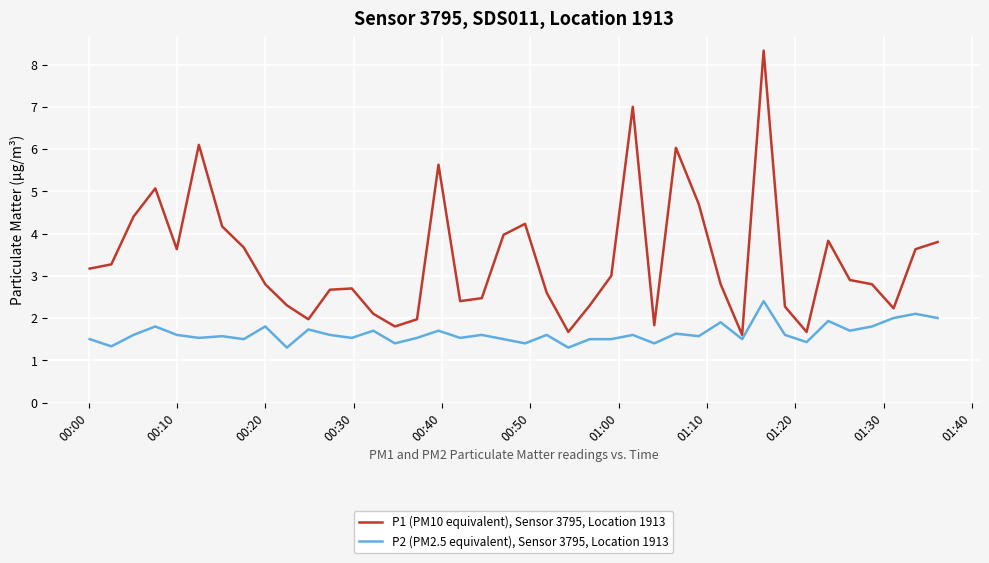

Which series has the largest range (max minus min)?

P1 (PM10 equivalent), Sensor 3795, Location 1913